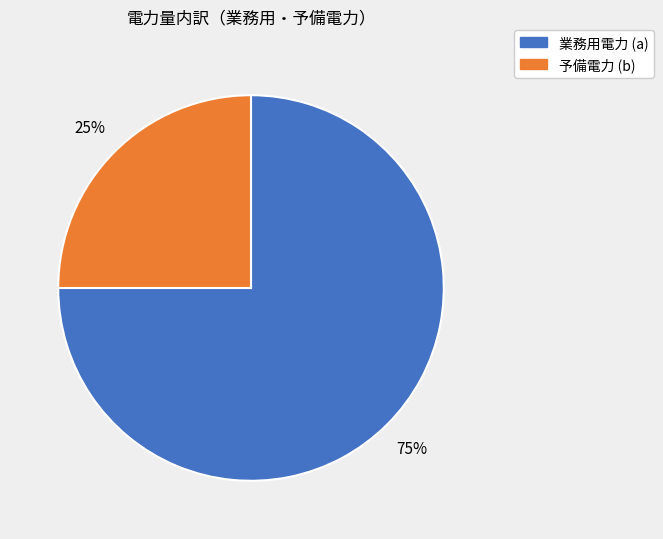

Does any single category account for the majority?

Yes